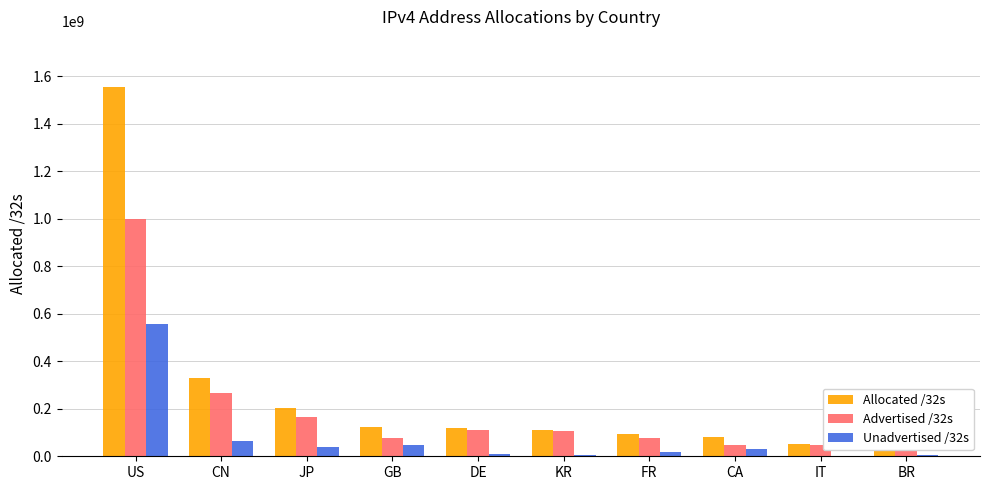

What is the smallest value displayed?

3037344